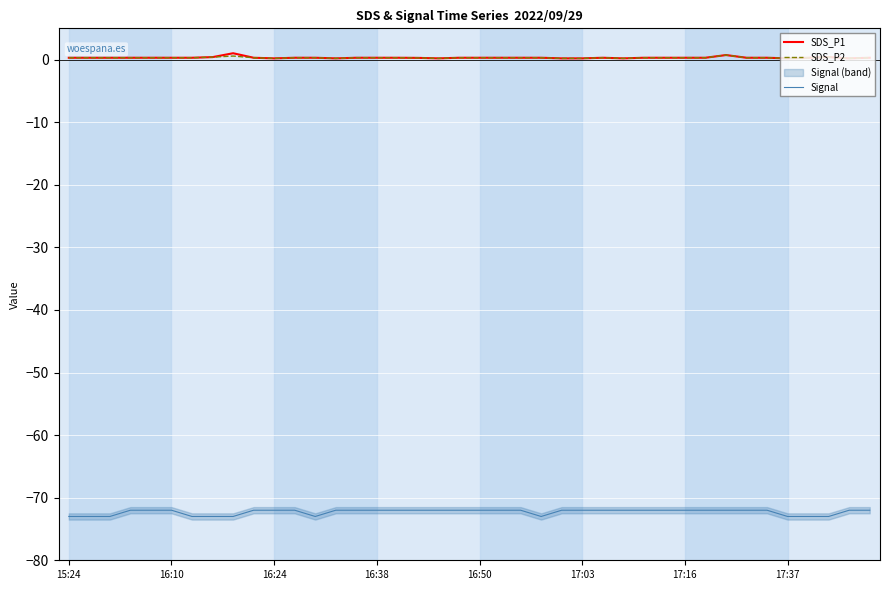

The value of SDS_P1 at 16:10 is 0.3. True or false?

True